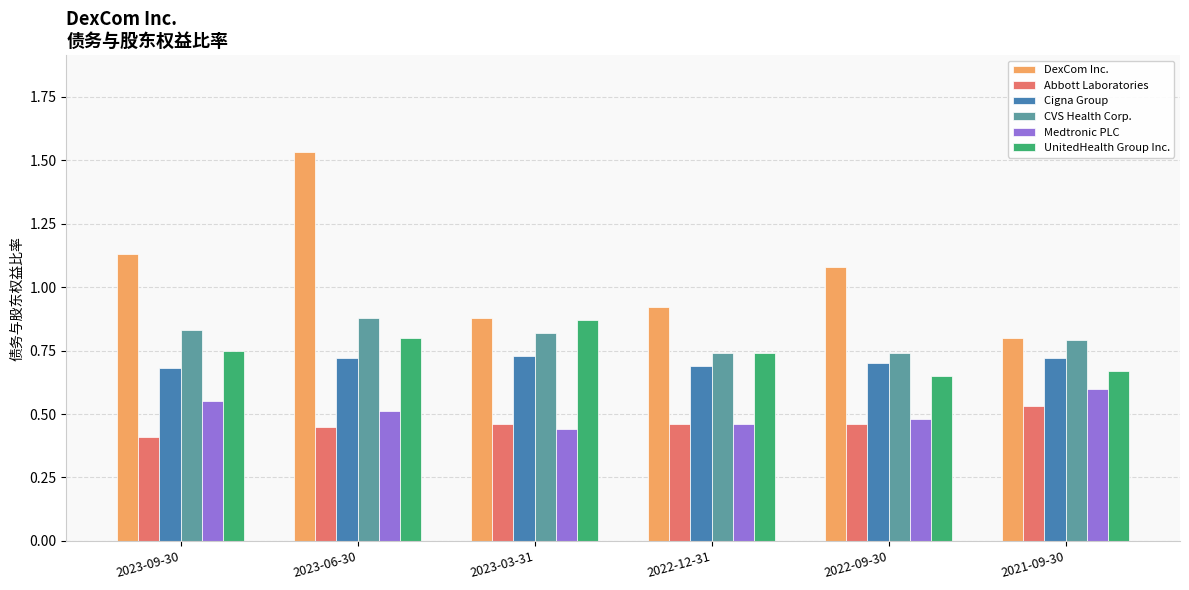

Is it true that Abbott Laboratories equals 0.2 at 2023-03-31?

False